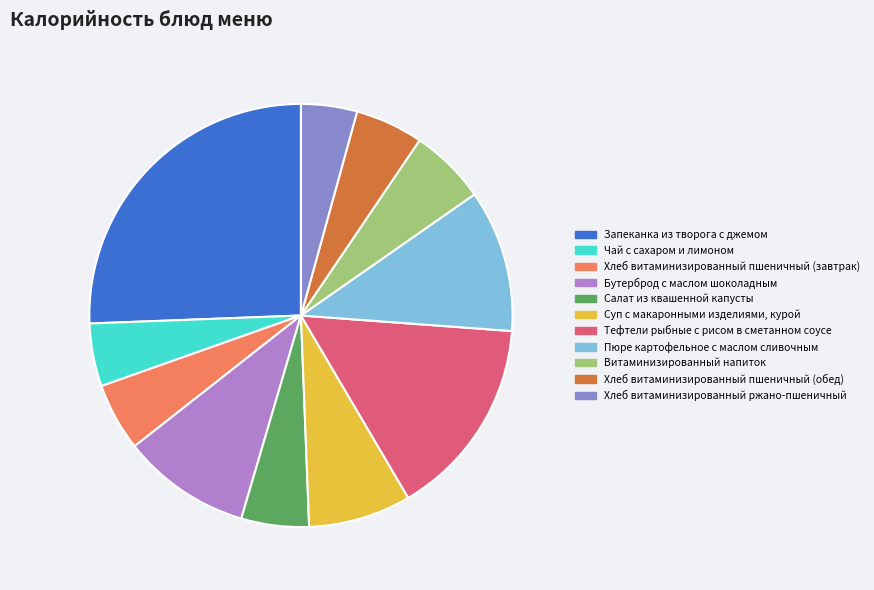

What is the smallest slice in the pie chart?

Хлеб витаминизированный ржано-пшеничный